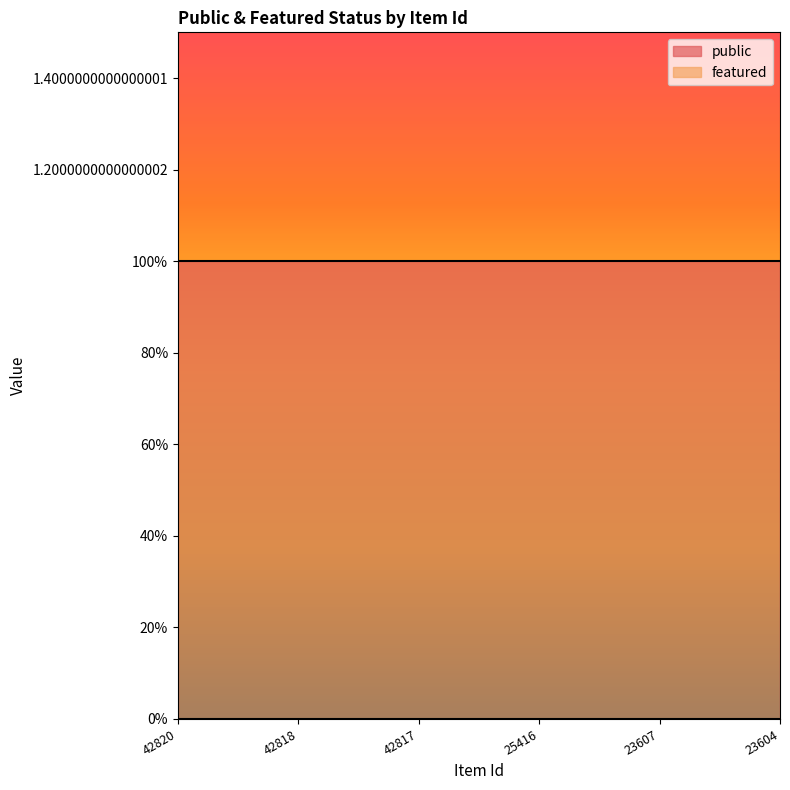

What is the total value across all series at 25416?

1